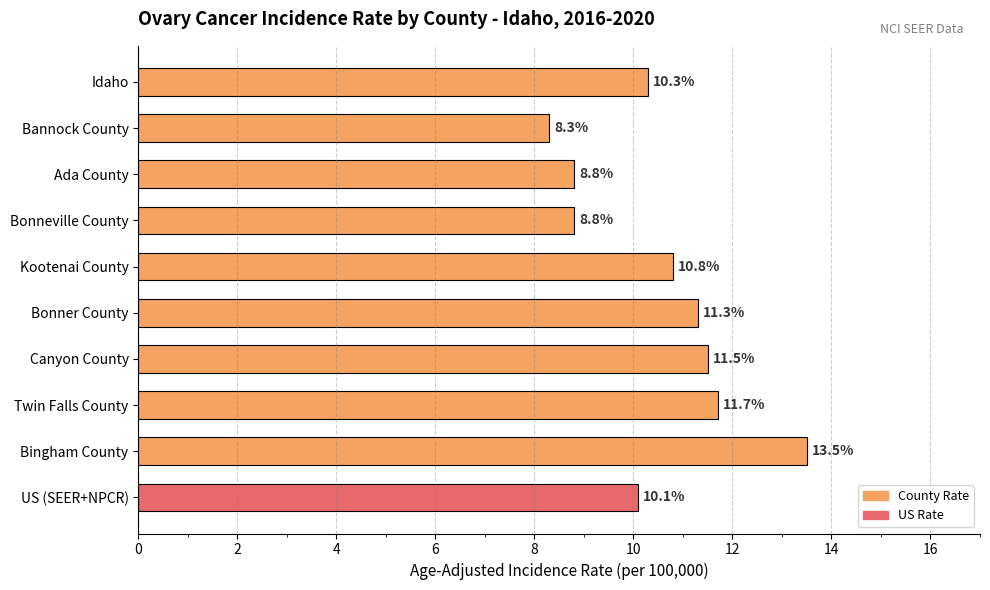

Which category has the lowest value across all series?

Bannock County